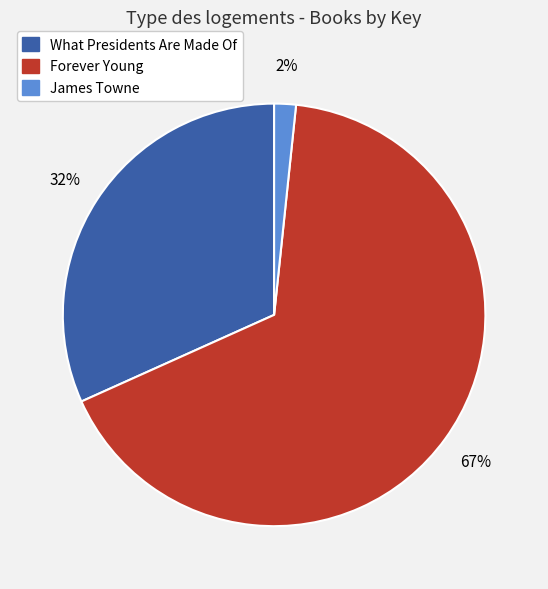

What is the ratio of the value at Forever Young to the value at What Presidents Are Made Of?

2.1